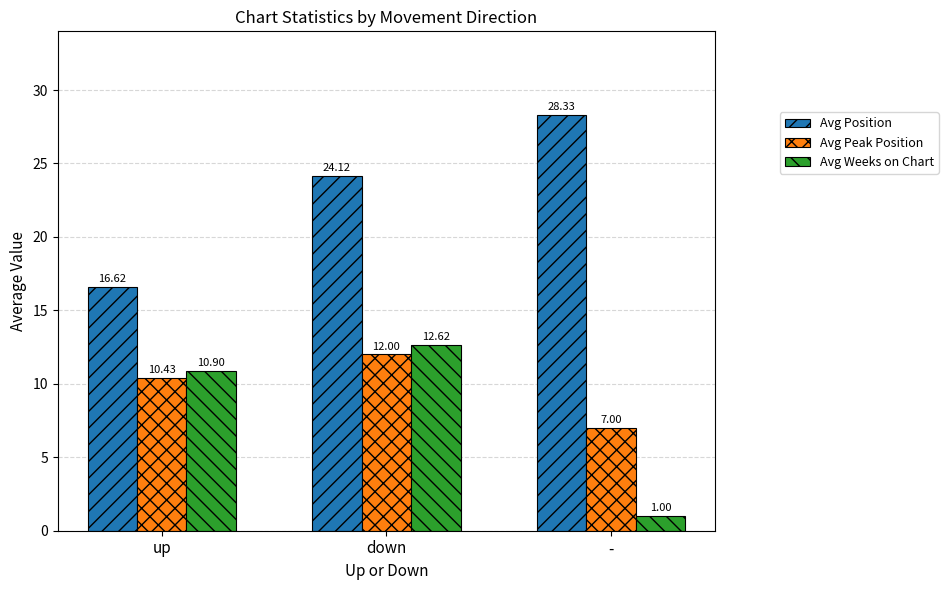

At which category is the sum across all series the highest?

down